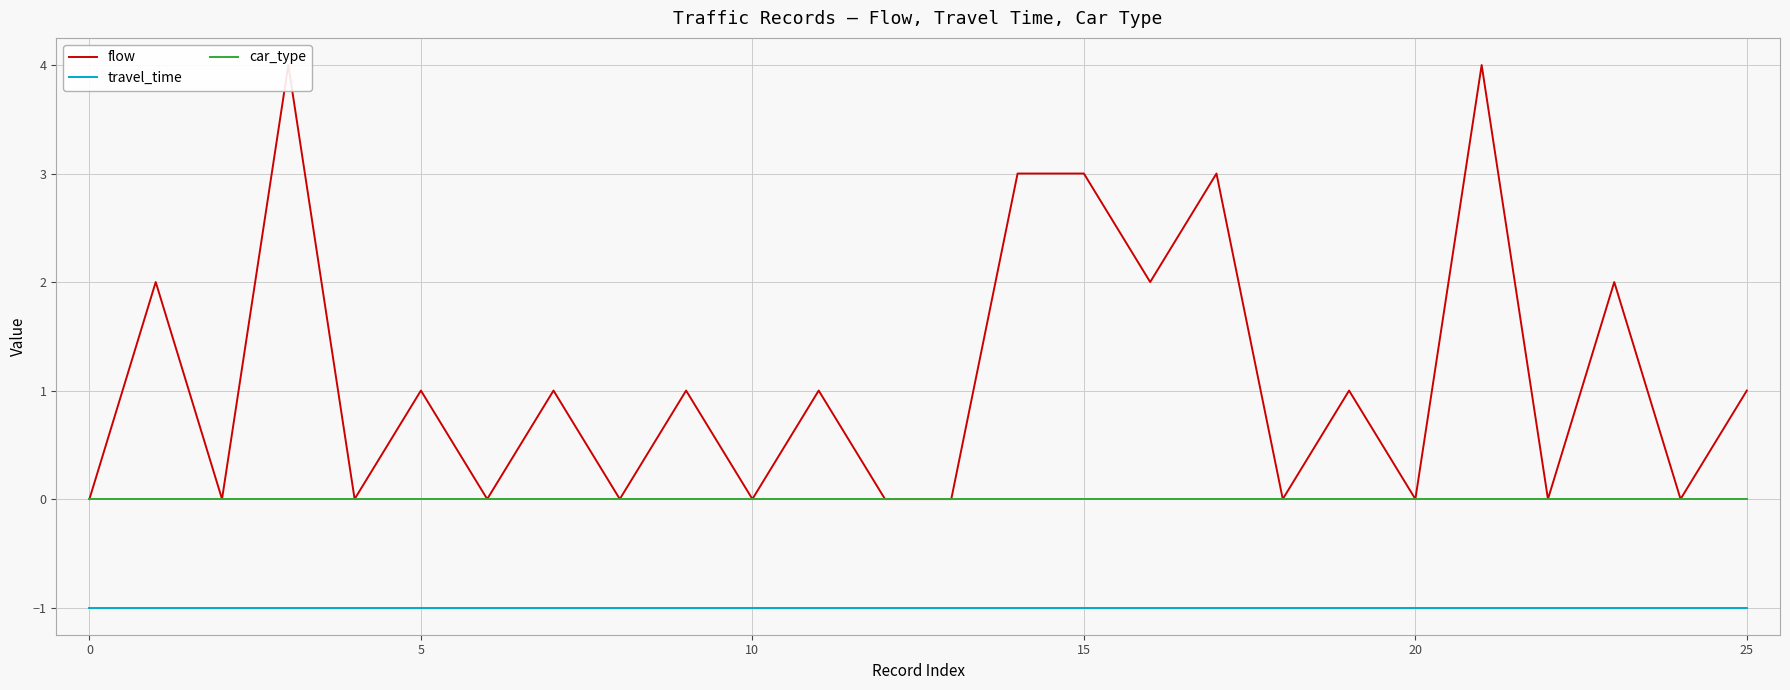

True or false: car_type has more than 2 points higher than both neighbors.

False